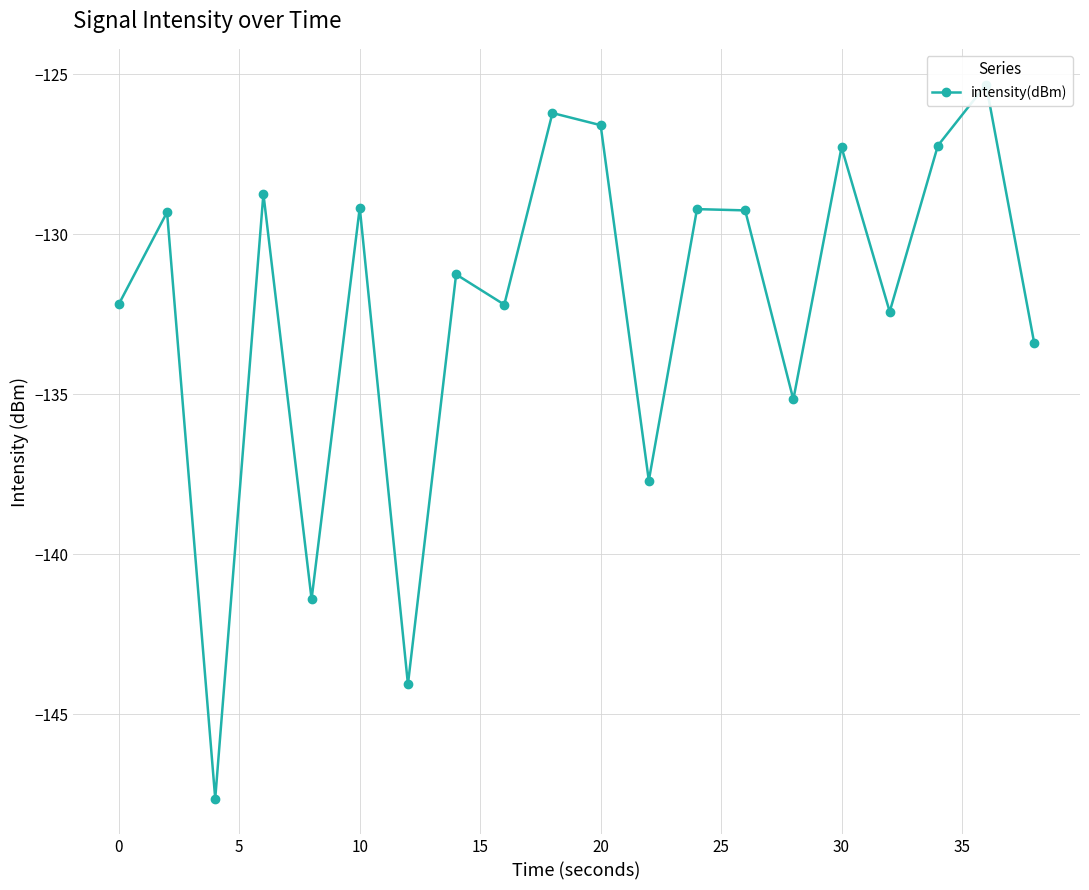

How many points are higher than both their immediate neighbors (excluding endpoints)?

8